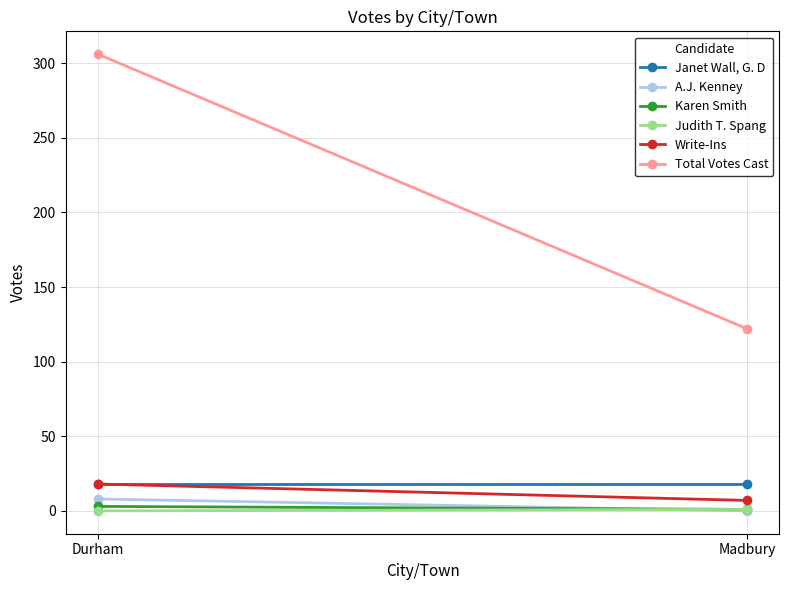

What is the label of the 2nd point from the left?

Madbury